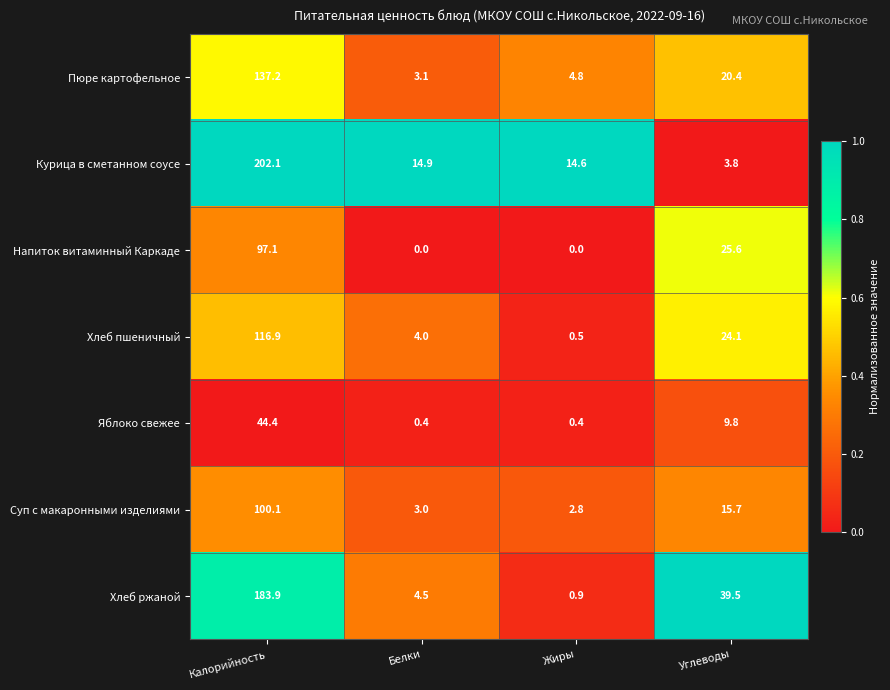

Is it true that Пюре картофельное equals 239.9 at Калорийность?

False